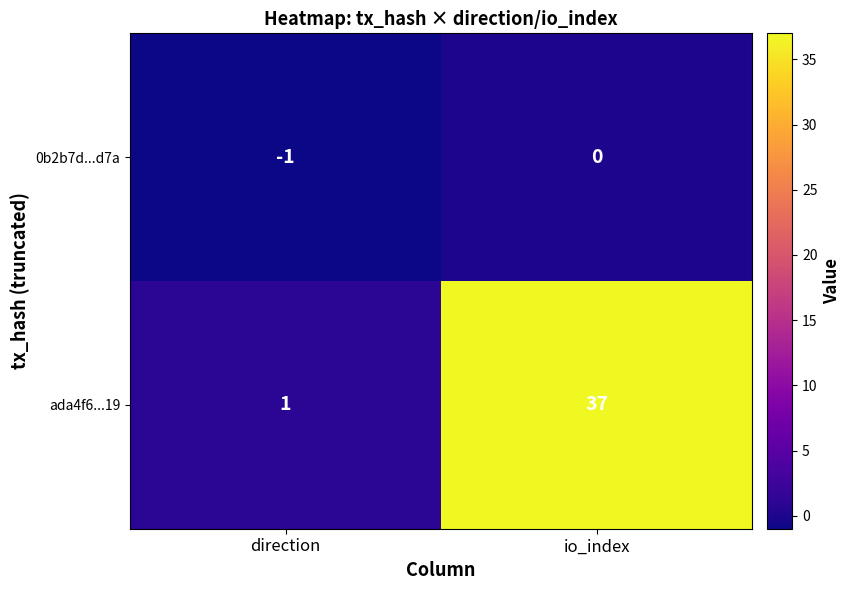

Which category has the highest value in the ada4f6...19 series?

io_index